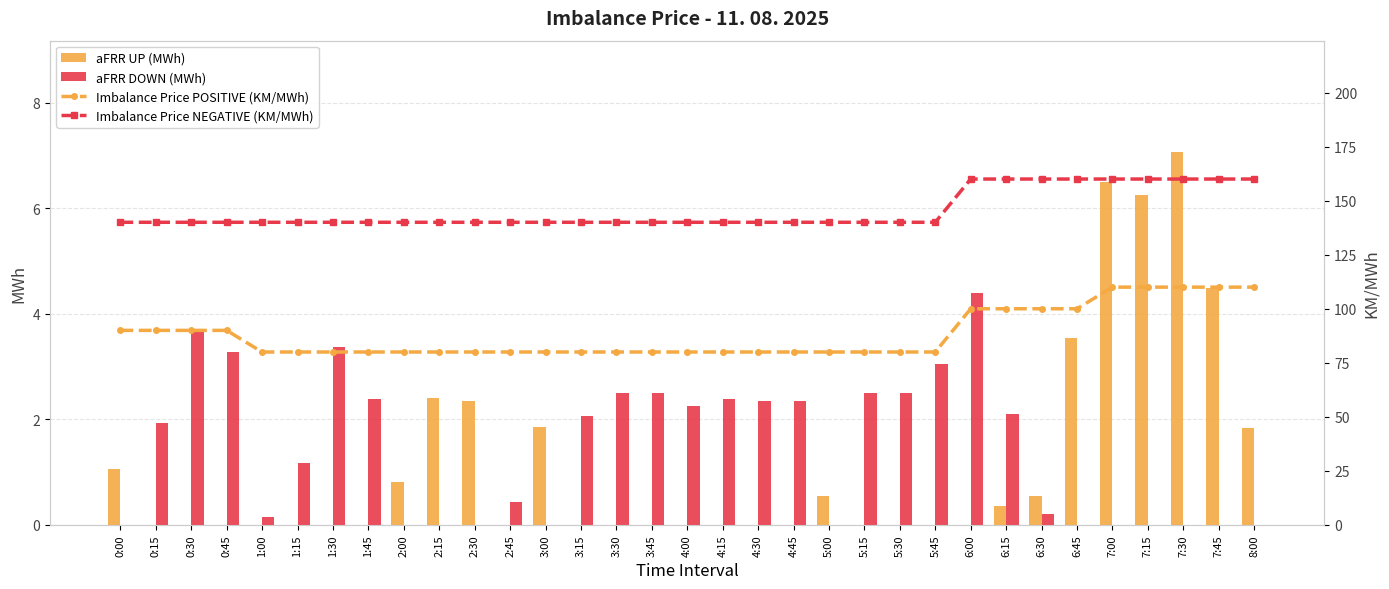

What is the label of the 19th bar from the right?

3:30